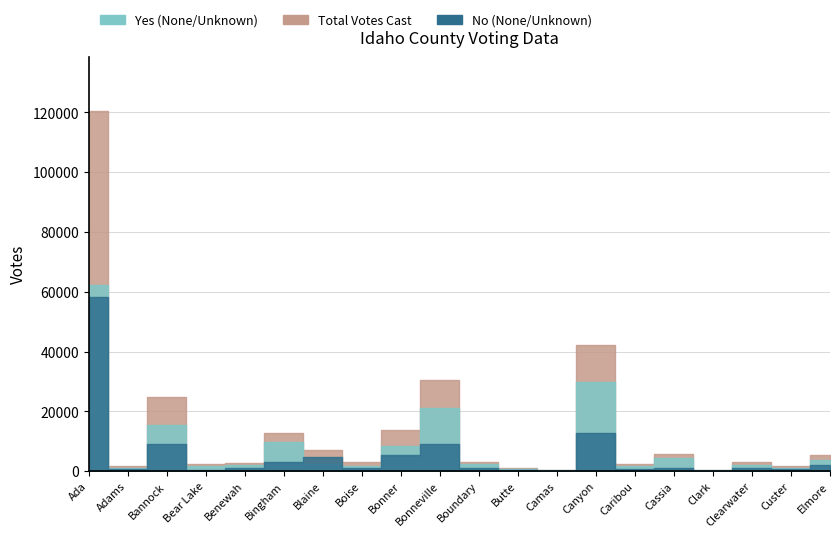

At which category is the sum across all series the highest?

Ada